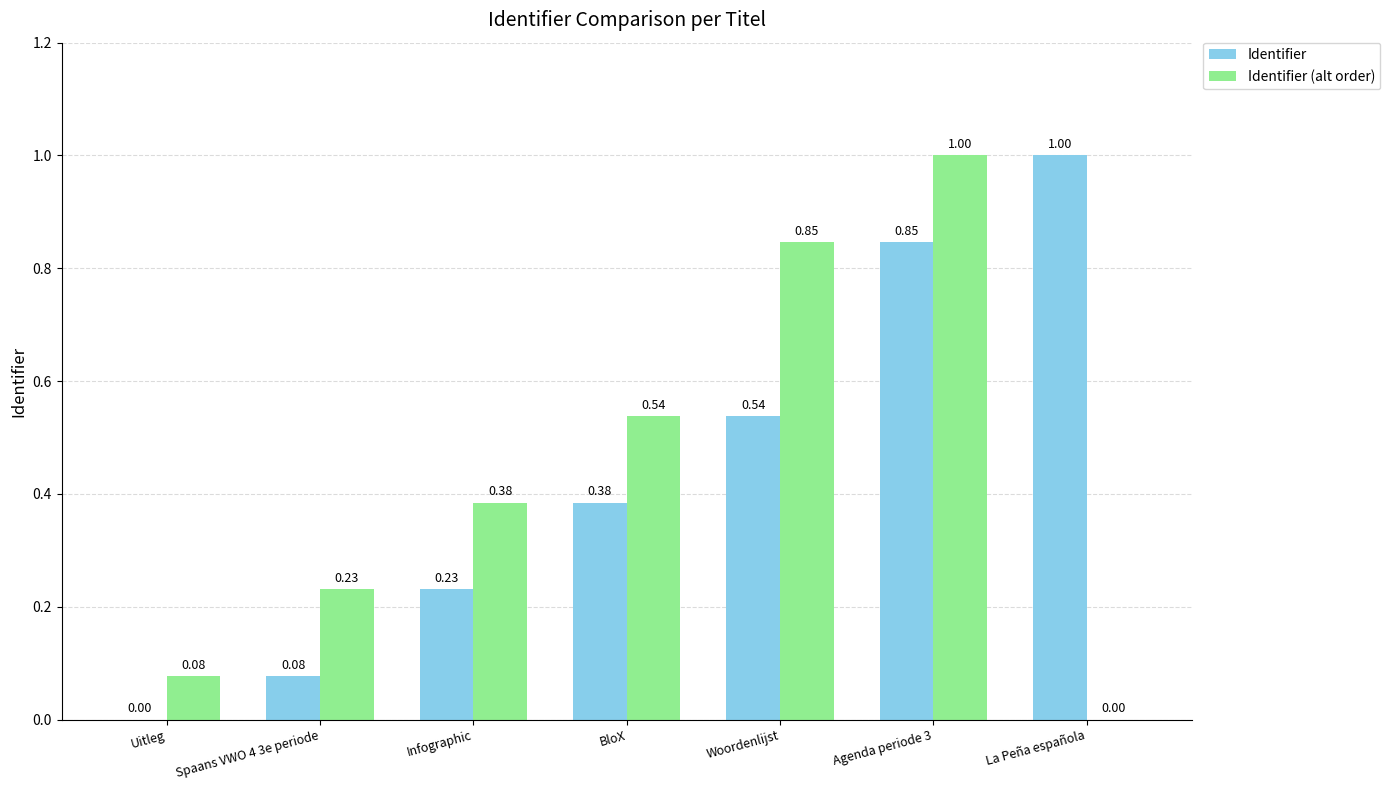

At which label is Identifier (alt order) closest to 0?

La Peña española